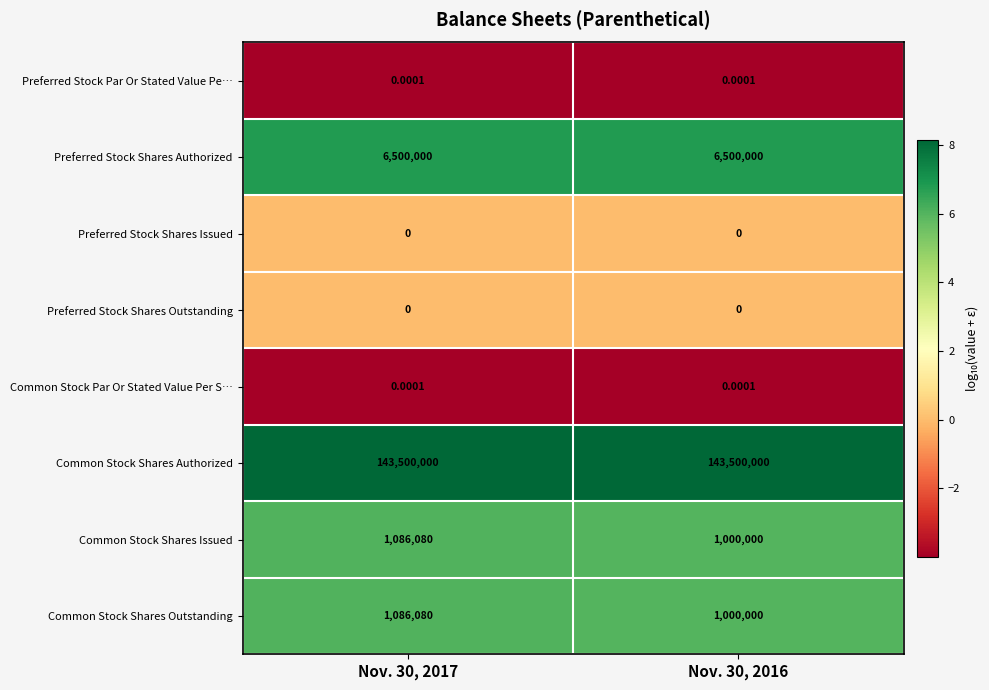

How many distinct data groups are displayed?

8